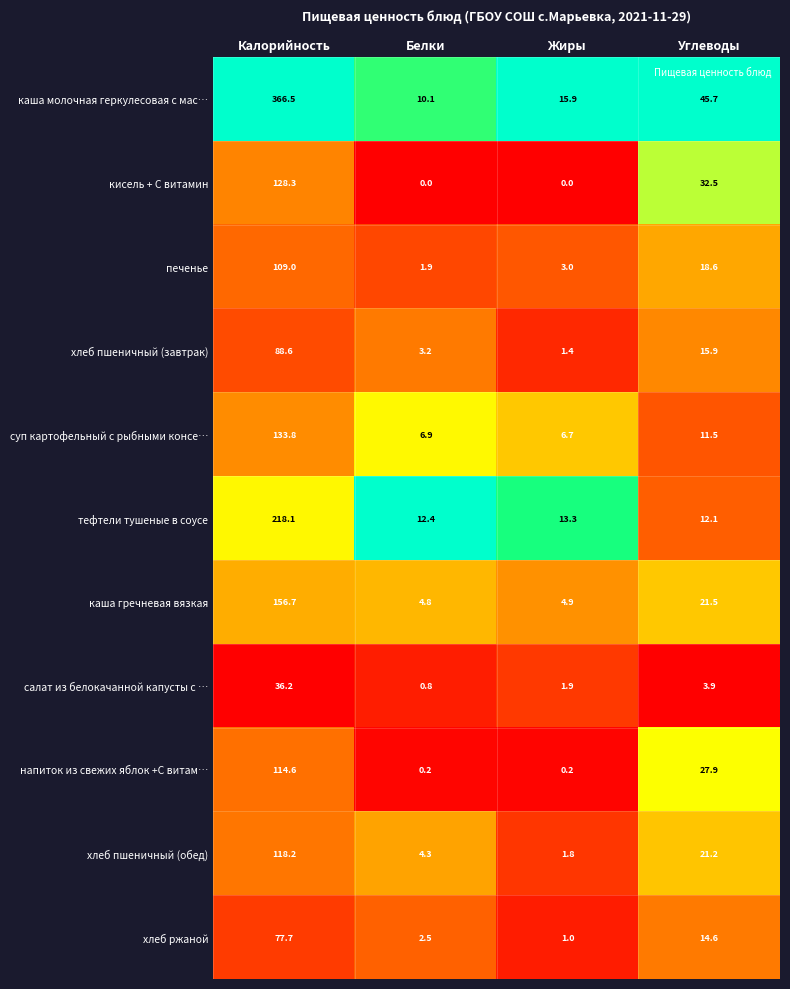

Which series has the widest spread of values?

каша молочная геркулесовая с мас…